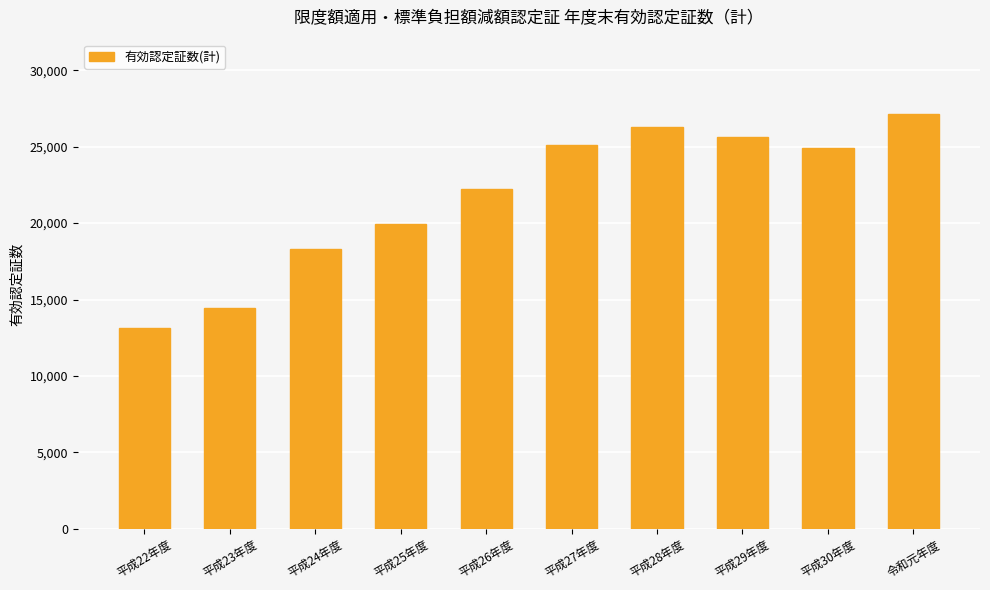

What is the greatest value displayed?

27170